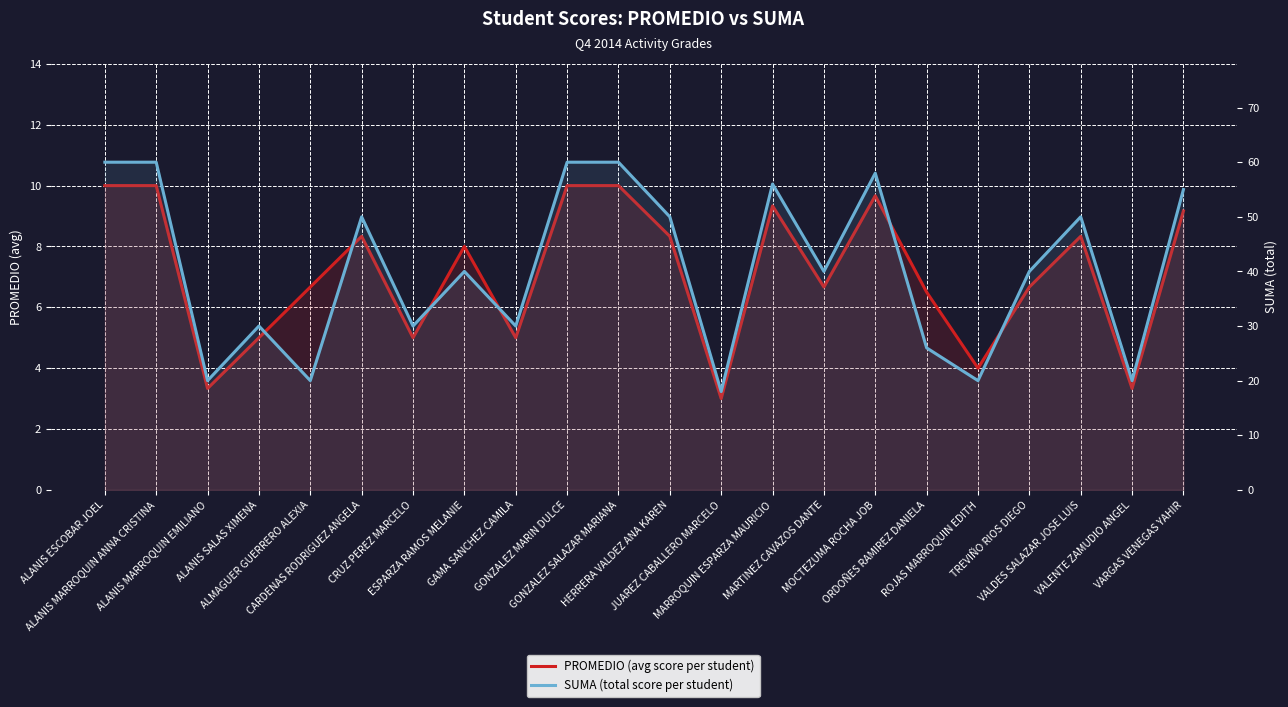

Which label corresponds to the largest value in the chart?

ALANIS ESCOBAR JOEL